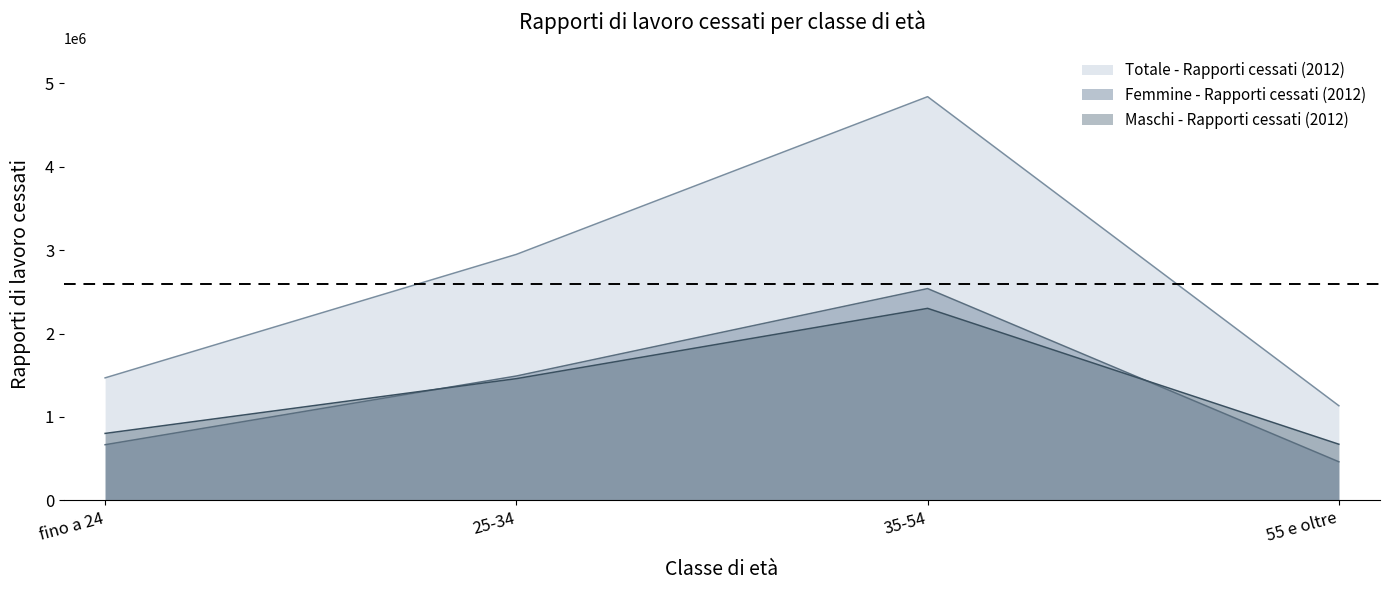

Which category has the highest value in the Maschi - Rapporti cessati (2012) series?

35-54